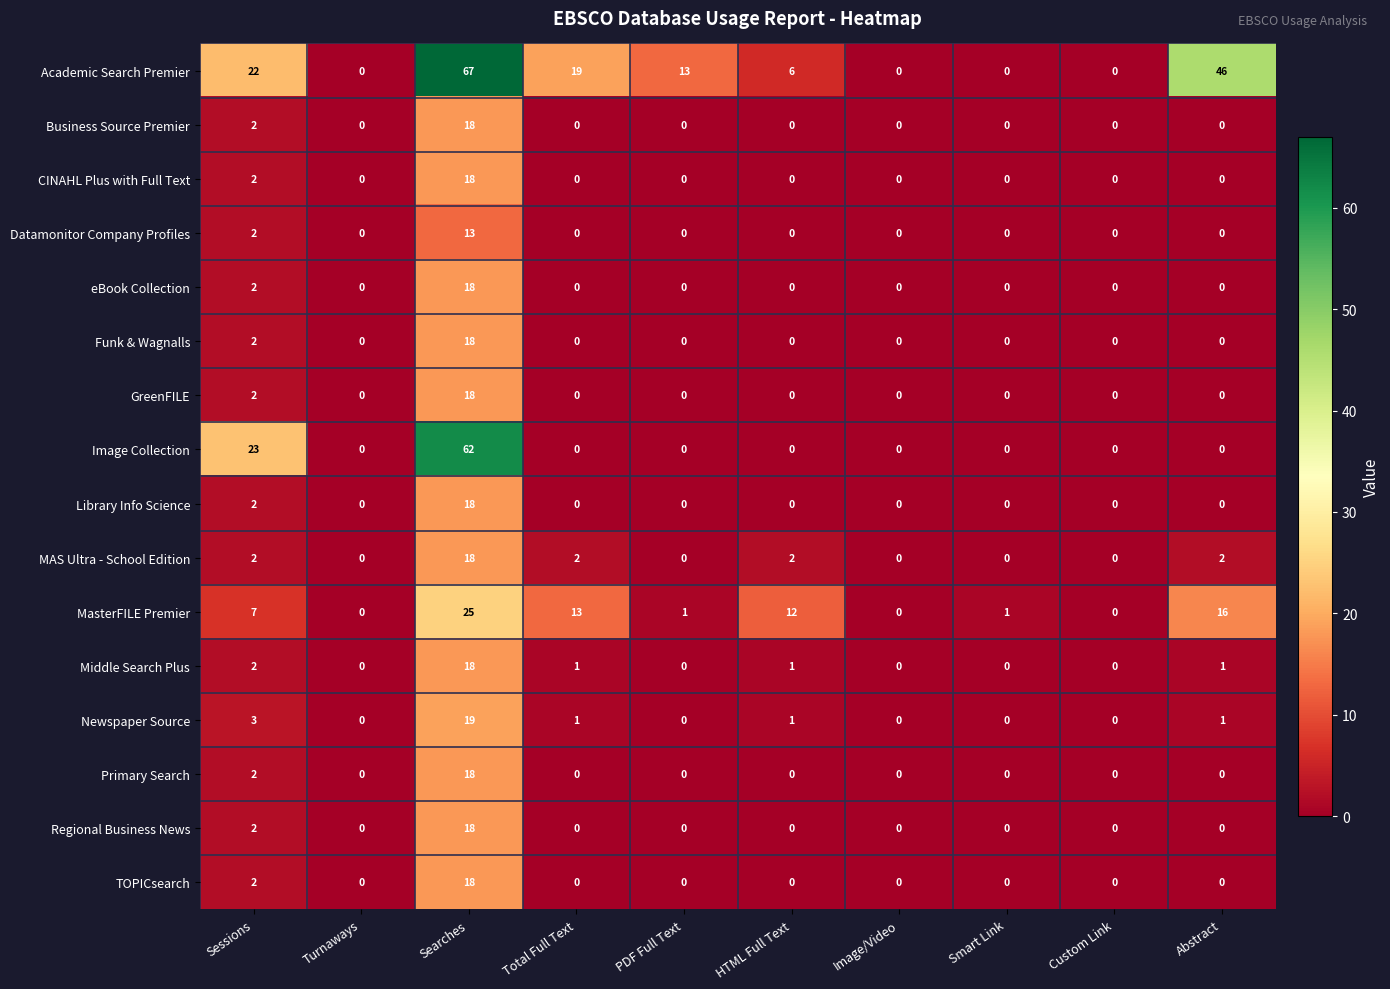

Which series has the widest spread of values?

Academic Search Premier